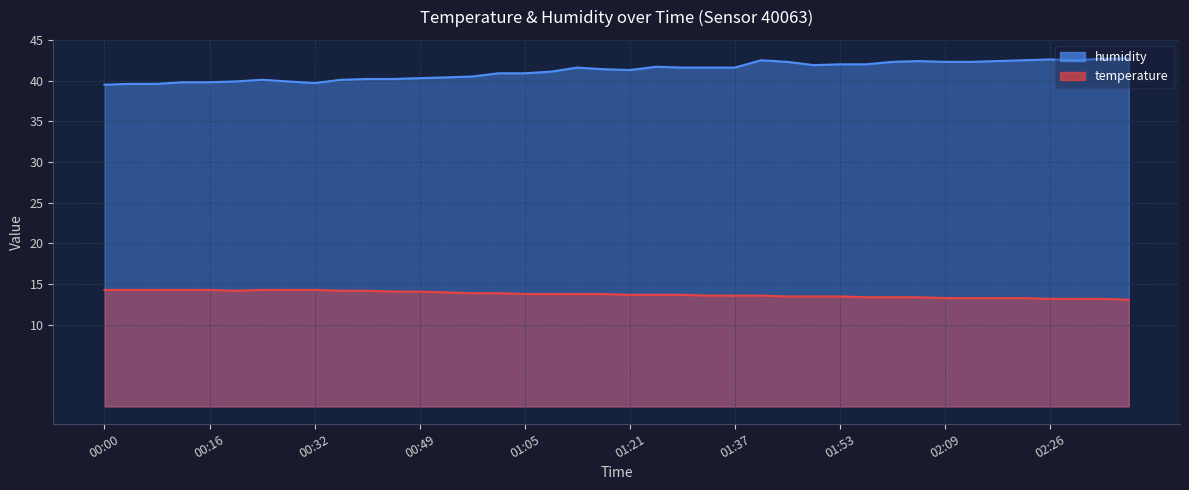

Reading right to left, extract all data points from this chart.

temperature: 13.1	13.2	13.2	13.2	13.3	13.3	13.3	13.3	13.4	13.4	13.4	13.5	13.5	13.5	13.6	13.6	13.6	13.7	13.7	13.7	13.8	13.8	13.8	13.8	13.9	13.9	14.0	14.1	14.1	14.2	14.2	14.3	14.3	14.3	14.2	14.3	14.3	14.3	14.3	14.3
humidity: 42.7	42.7	42.5	42.6	42.5	42.4	42.3	42.3	42.4	42.3	42.0	42.0	41.9	42.3	42.5	41.6	41.6	41.6	41.7	41.3	41.4	41.6	41.1	40.9	40.9	40.5	40.4	40.3	40.2	40.2	40.1	39.7	39.9	40.1	39.9	39.8	39.8	39.6	39.6	39.5